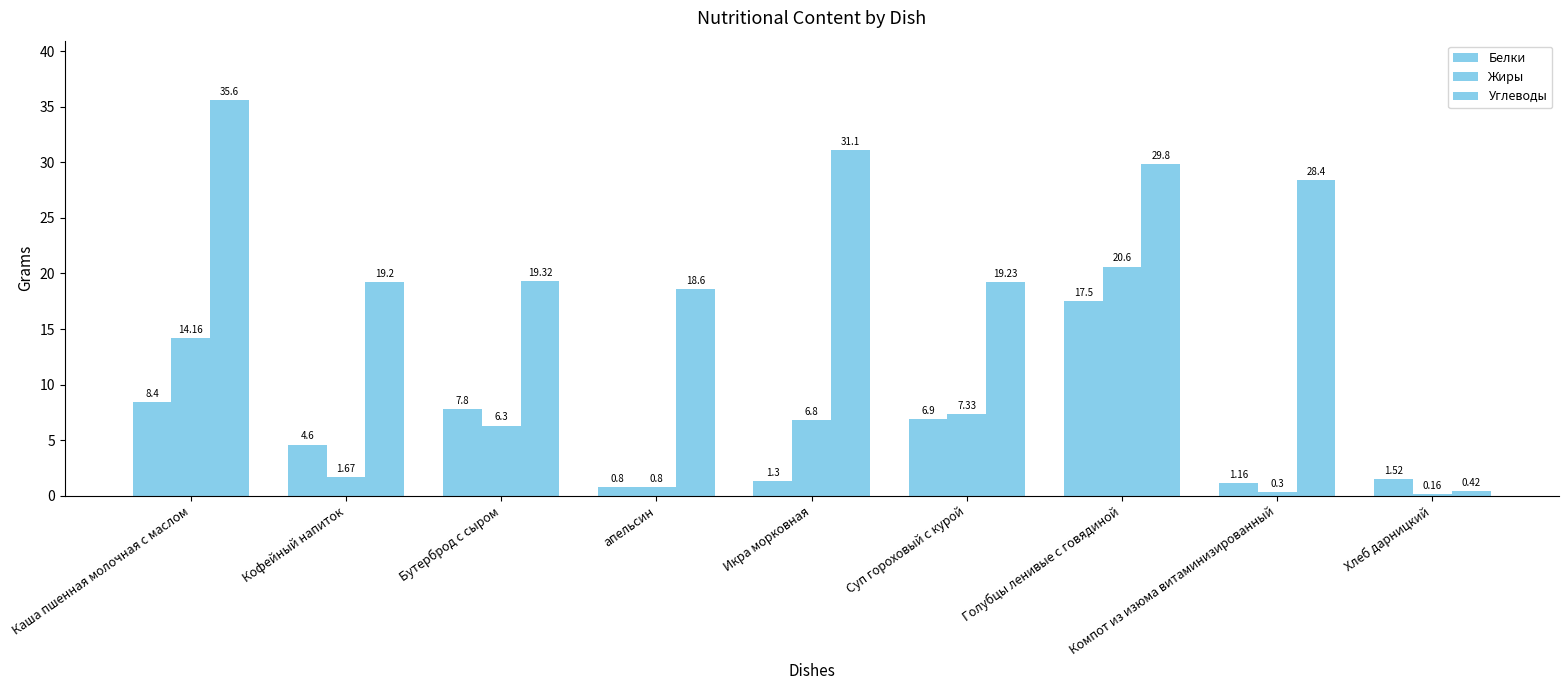

Which has a higher value, Кофейный напиток or Голубцы ленивые с говядиной?

Голубцы ленивые с говядиной